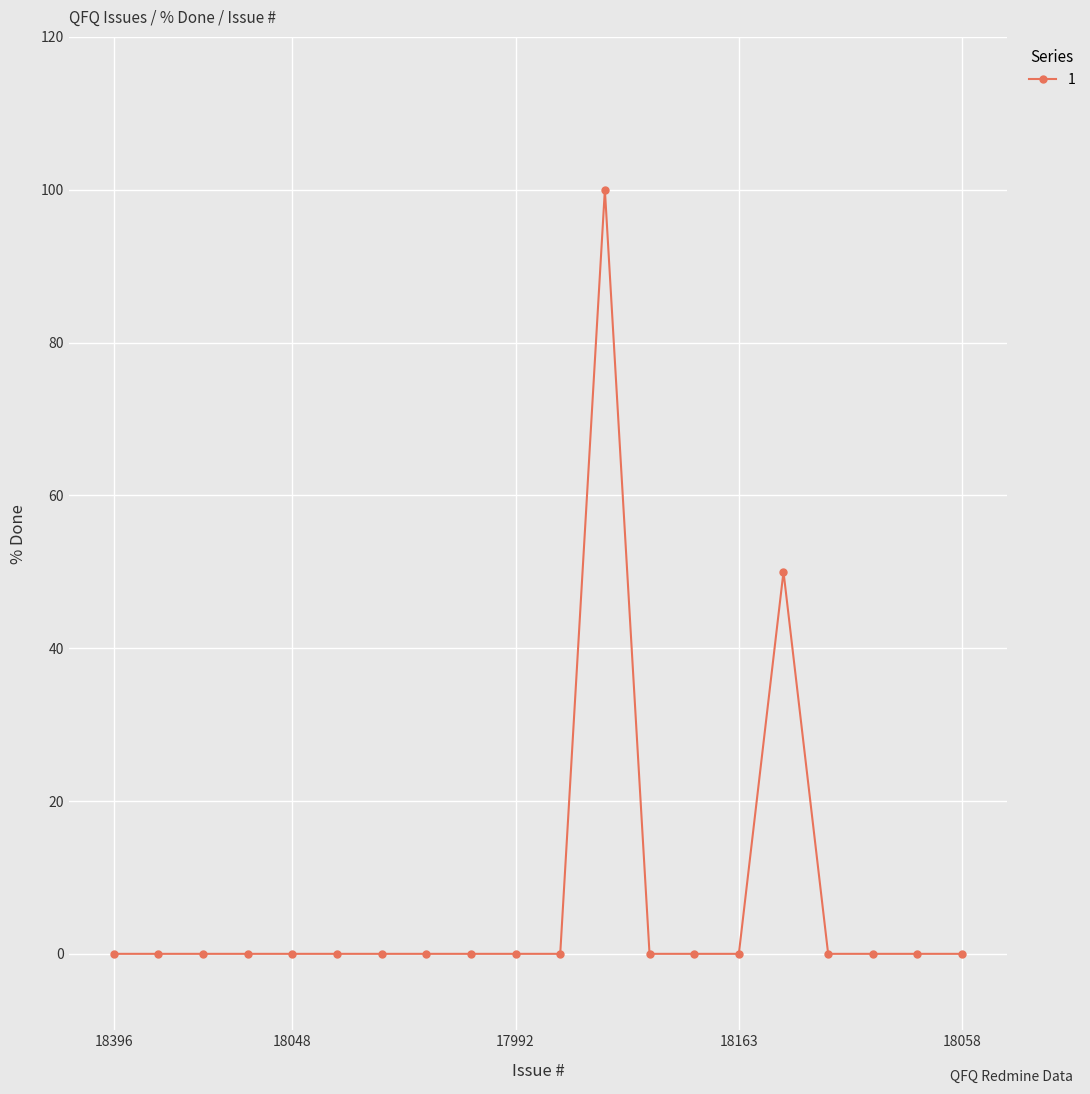

True or false: there are more than 1 points higher than both neighbors.

True